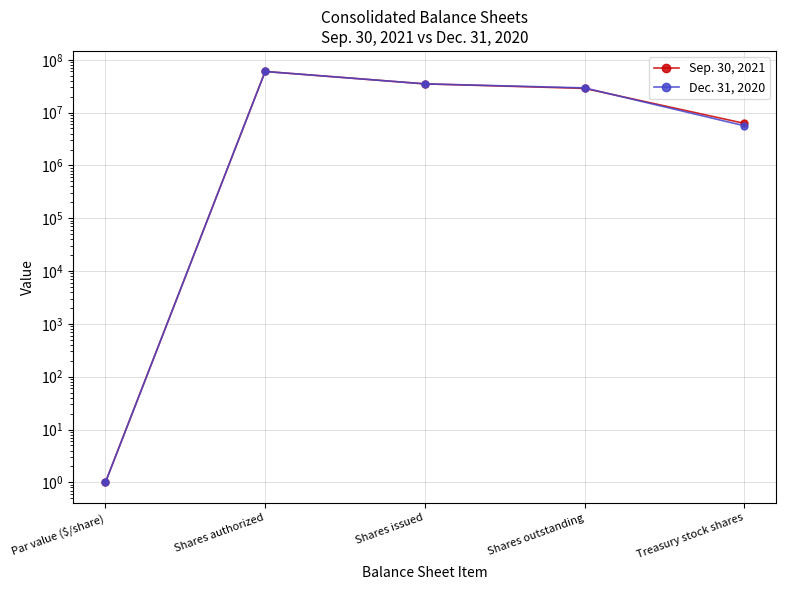

What is the spread (max minus min) of values at Treasury stock shares?

620986